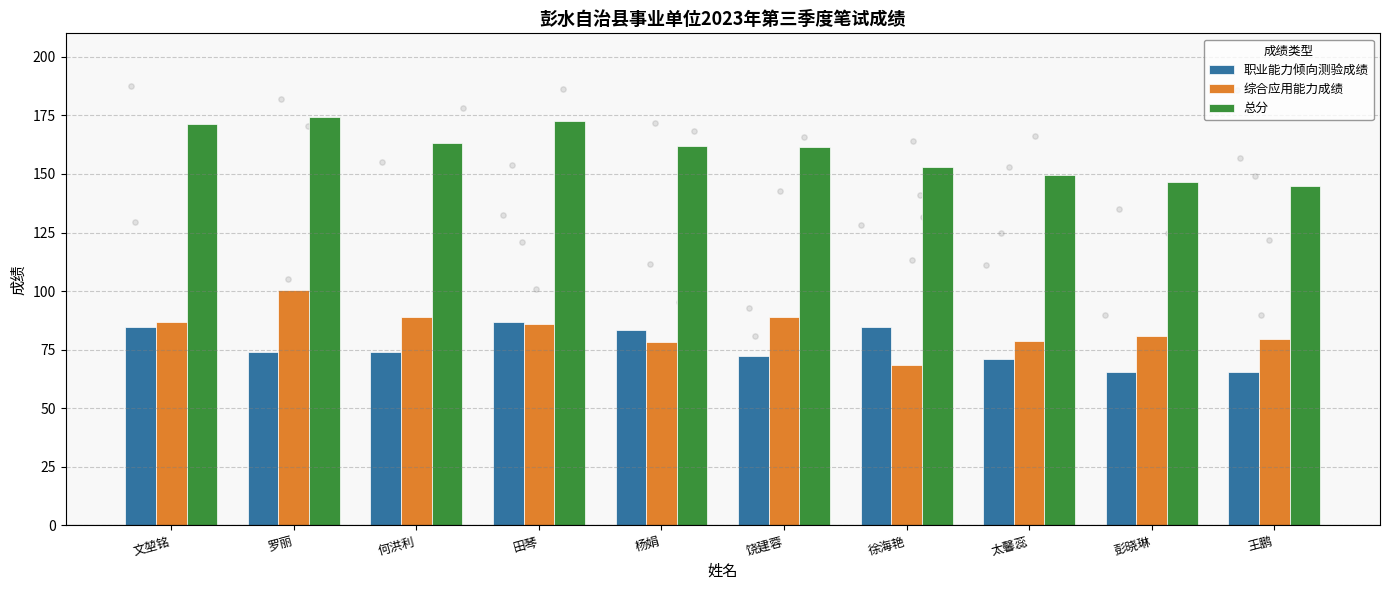

At how many categories does at least one series exceed 170?

3